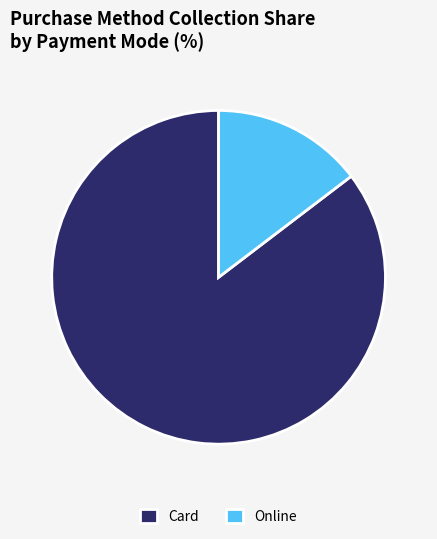

Do Card and Online together represent more than half of the pie?

Yes